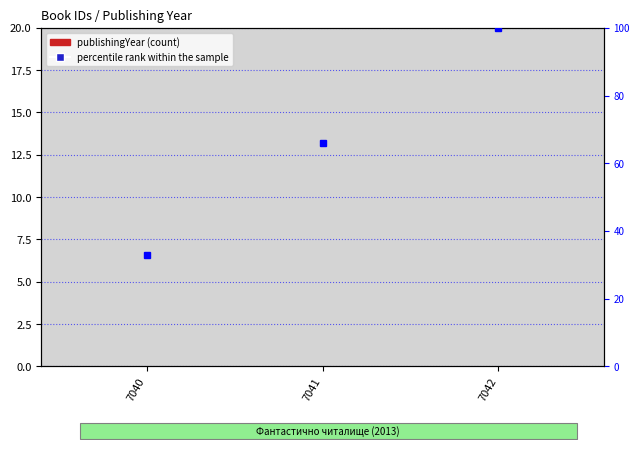

Reading left to right, what are all the values shown in this chart?

publishingYear: 3	3	3
percentile rank within the sample: 33	66	100